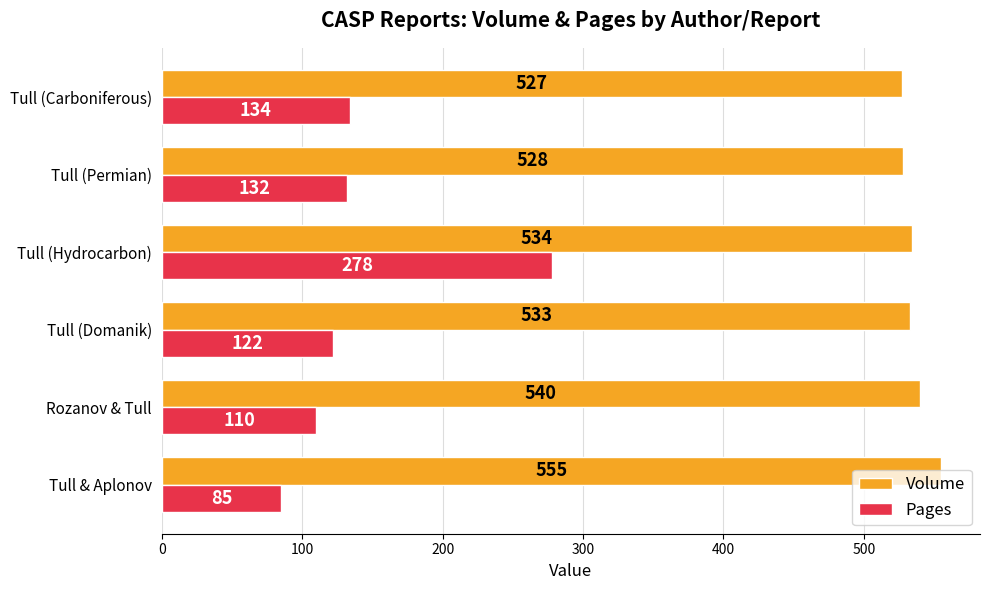

True or false: Pages has a value of 122 at Tull (Domanik).

True